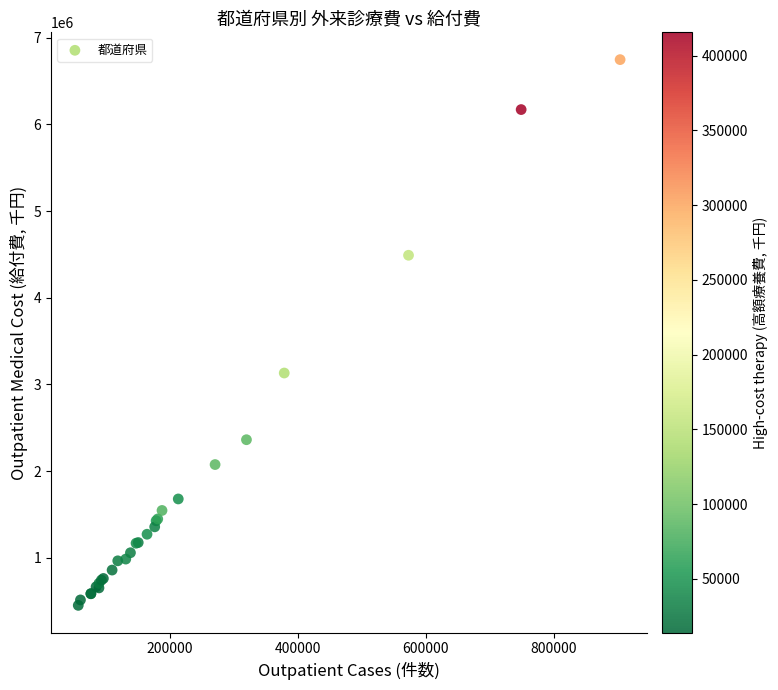

What Y value in the scatter plot is closest to 3598538?

3130857.5